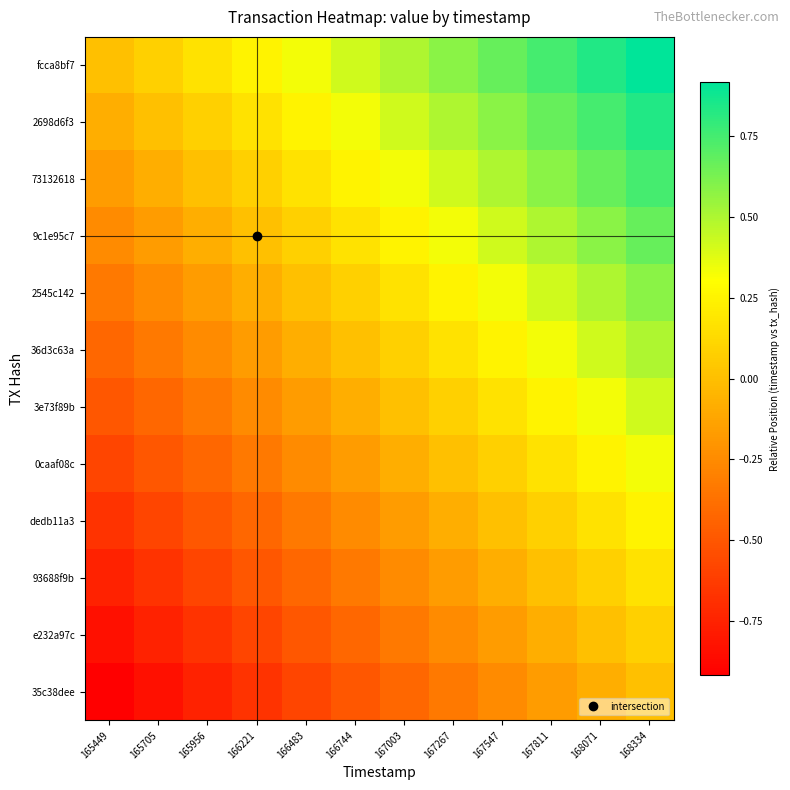

How many distinct data groups are displayed?

12